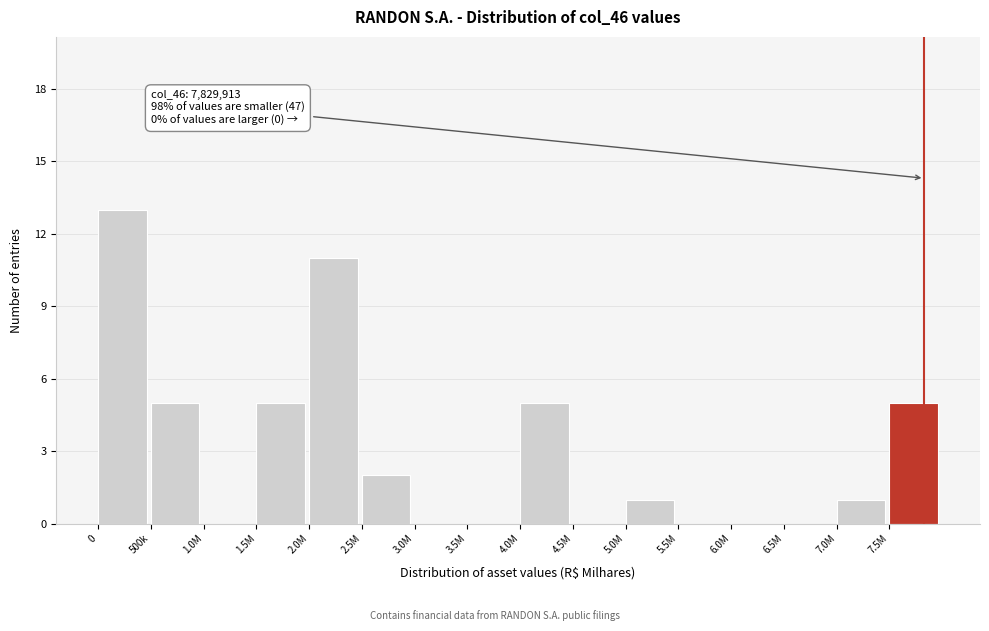

Reading left to right, transcribe all the data shown in this chart.

0=13	500k=5	1.0M=0	1.5M=5	2.0M=11	2.5M=2	3.0M=0	3.5M=0	4.0M=5	4.5M=0	5.0M=1	5.5M=0	6.0M=0	6.5M=0	7.0M=1	7.5M=5